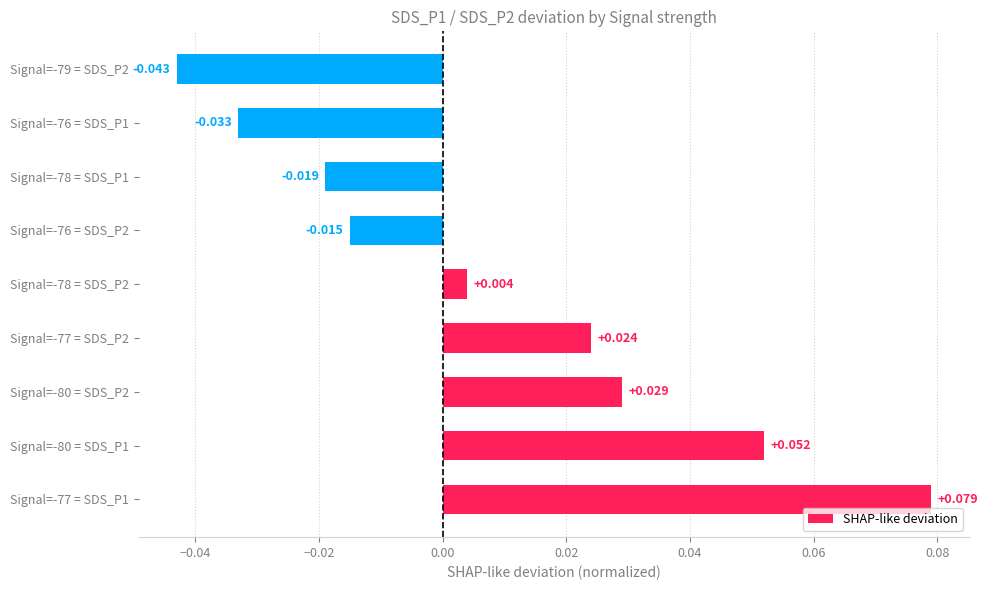

List the labels in order of value, smallest first.

Signal=-79 = SDS_P2, Signal=-76 = SDS_P1, Signal=-78 = SDS_P1, Signal=-76 = SDS_P2, Signal=-78 = SDS_P2, Signal=-77 = SDS_P2, Signal=-80 = SDS_P2, Signal=-80 = SDS_P1, Signal=-77 = SDS_P1